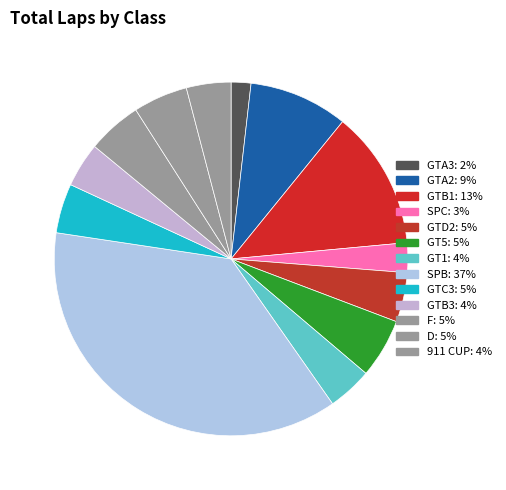

How many segments does this pie chart have?

13